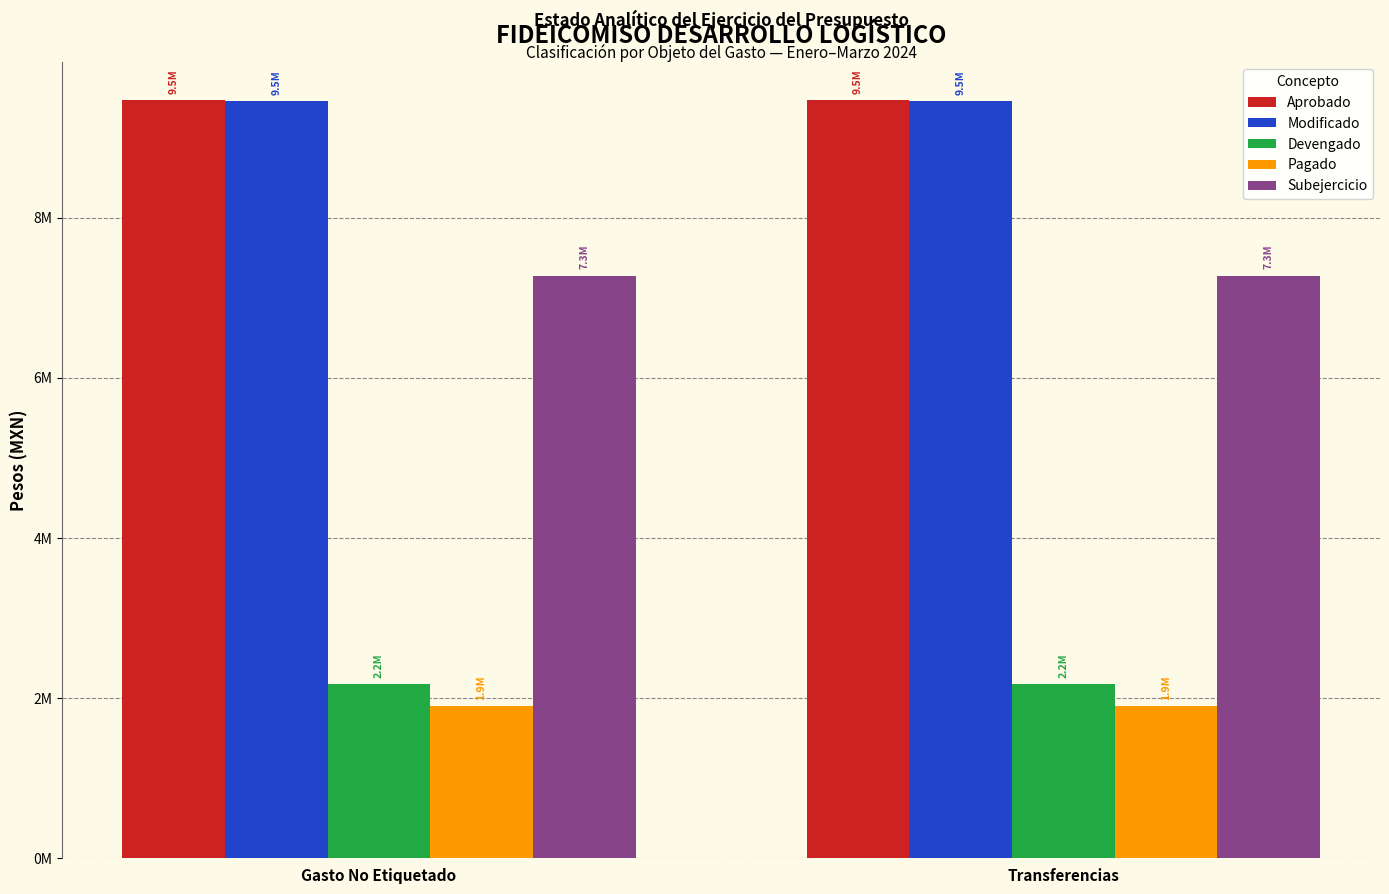

What is the greatest value displayed?

9468509